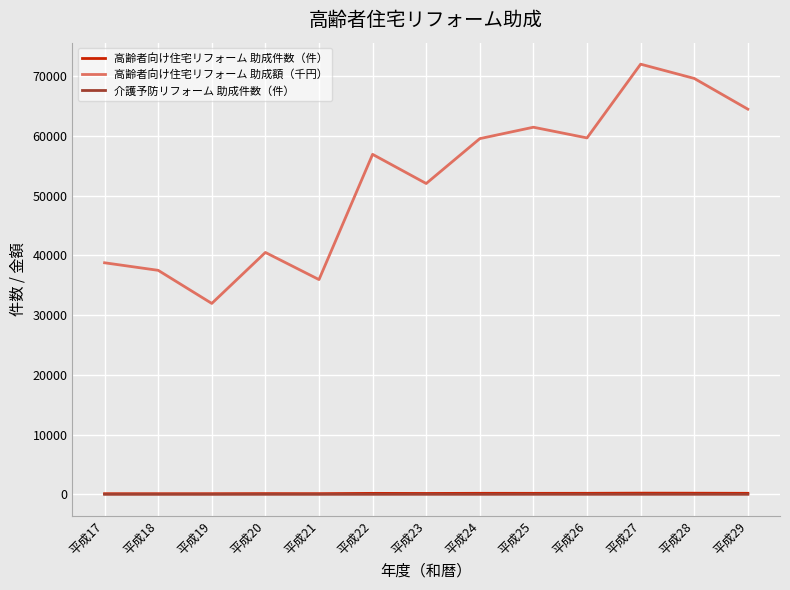

True or false: 高齢者向け住宅リフォーム 助成額（千円） and 介護予防リフォーム 助成件数（件） intersect in this chart.

False